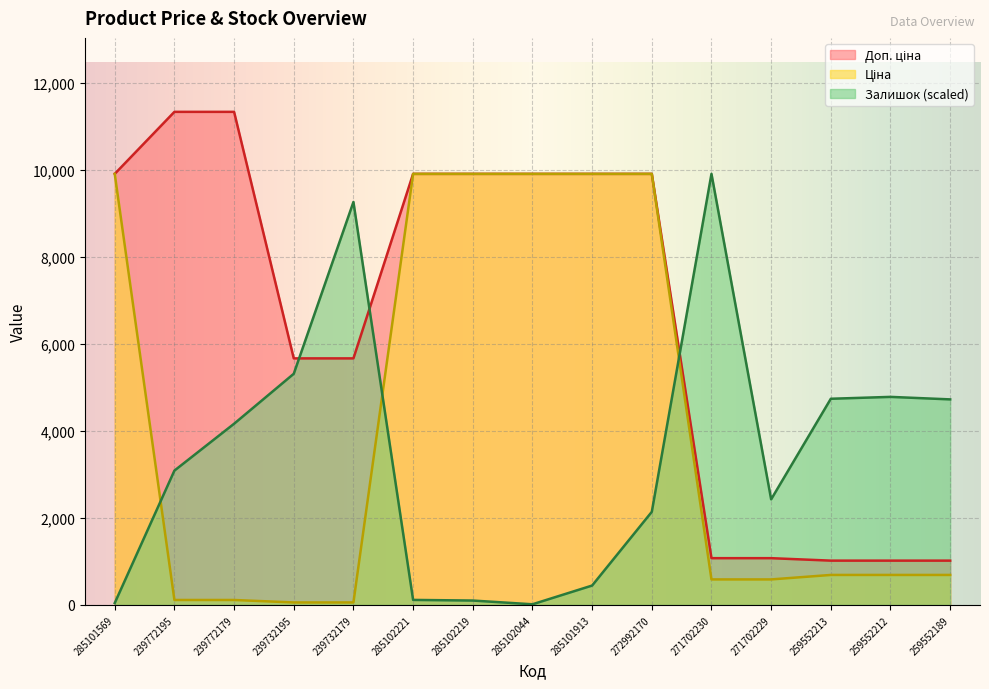

Does the chart display data point markers on the line(s)?

No